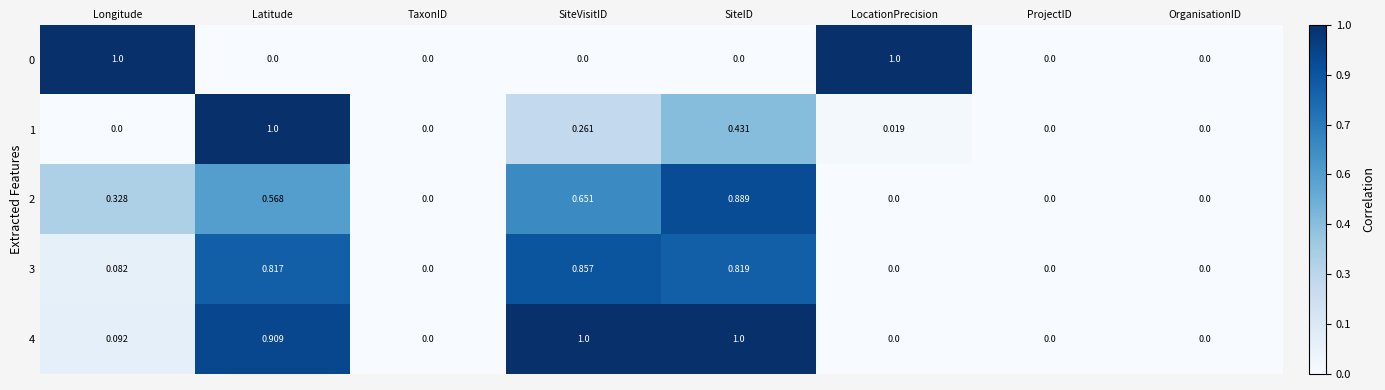

How many positive values does the 2 series have?

4